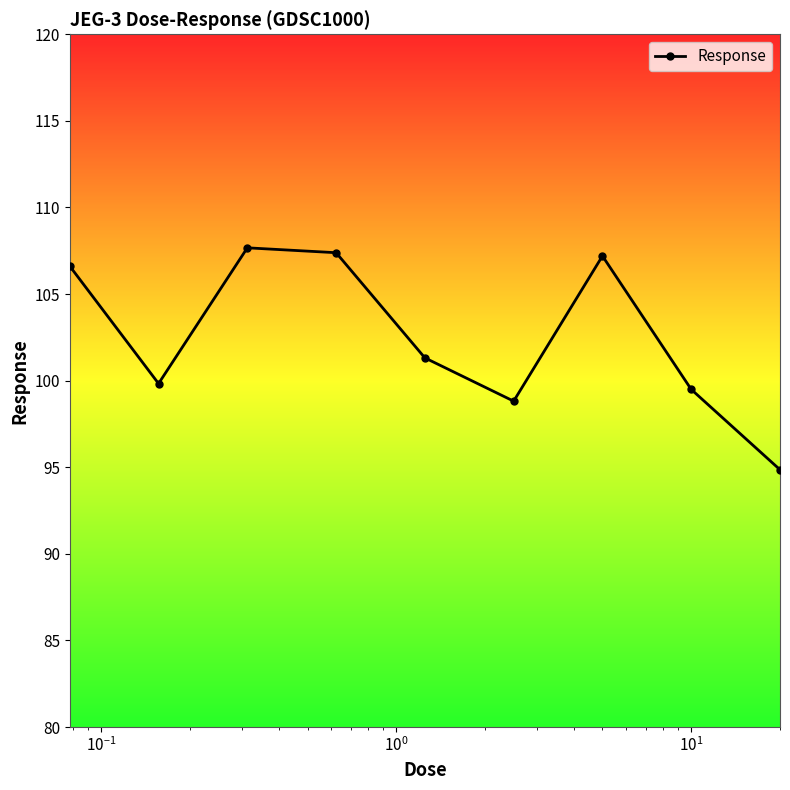

What is the value of the 2nd point from the left?

99.8